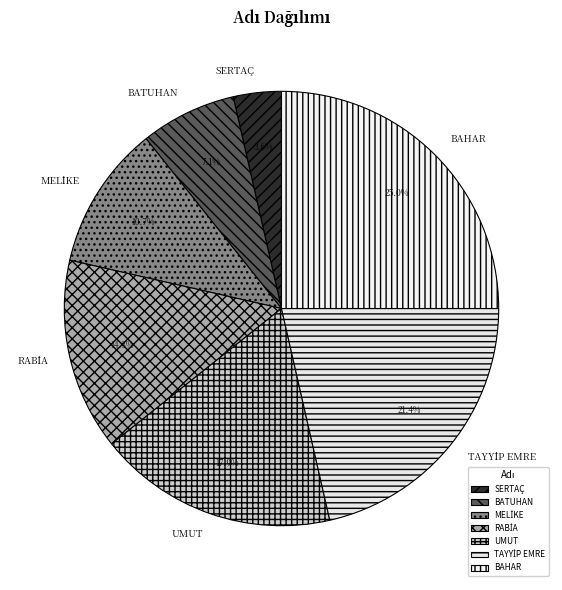

How much of the chart is everything except BATUHAN?

92.9%